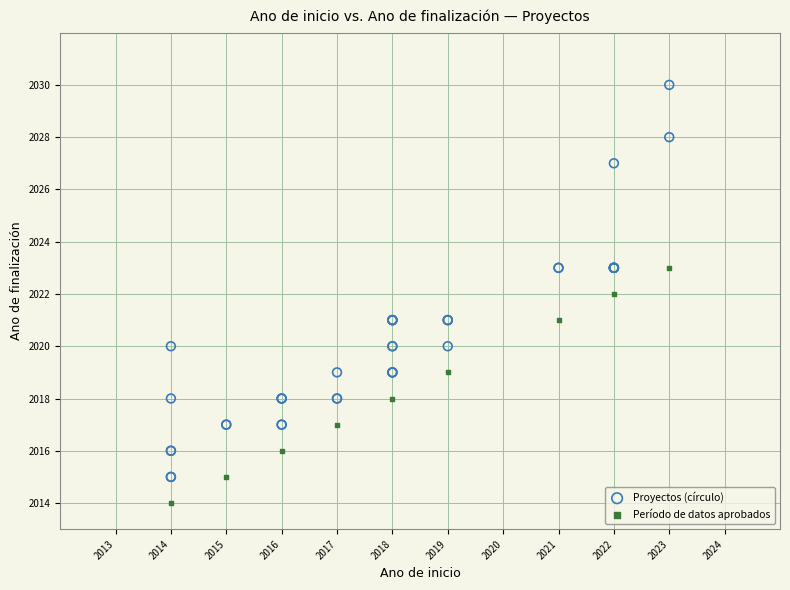

Which series contains the lowest Y value?

Período de datos aprobados